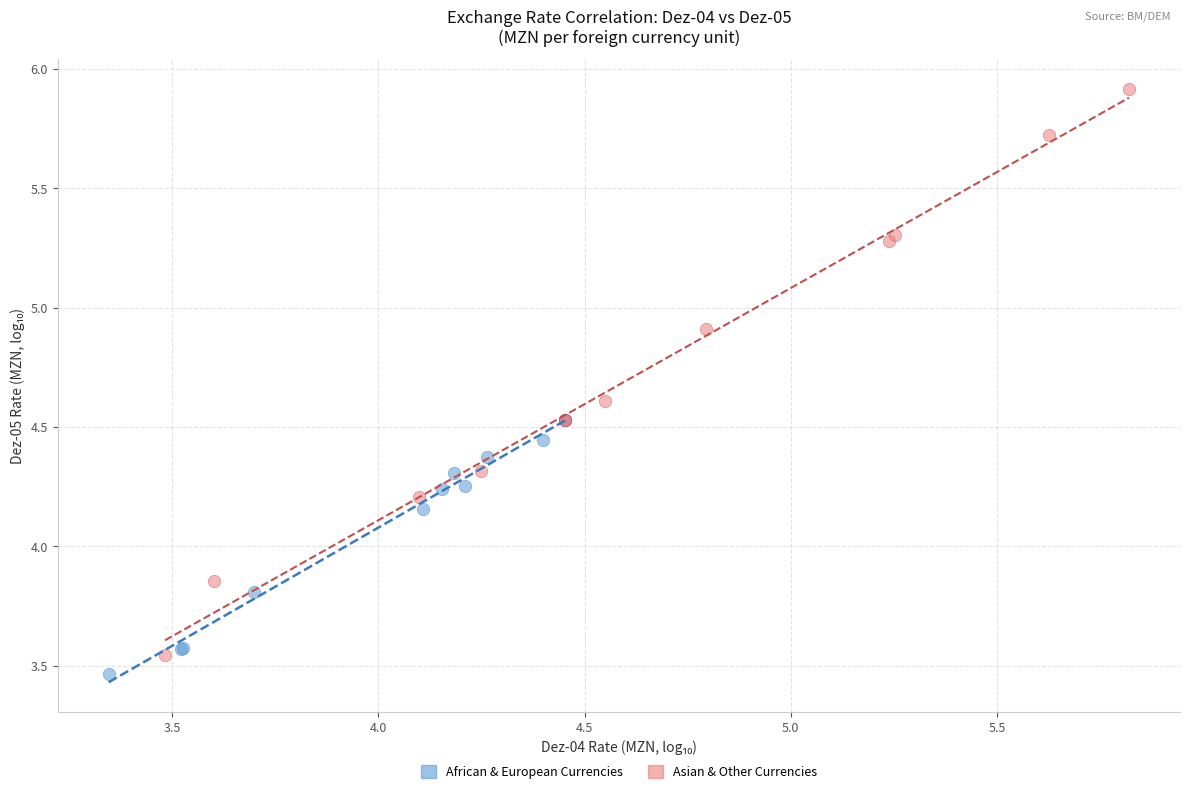

Which series has the widest spread of Y values?

Asian & Other Currencies